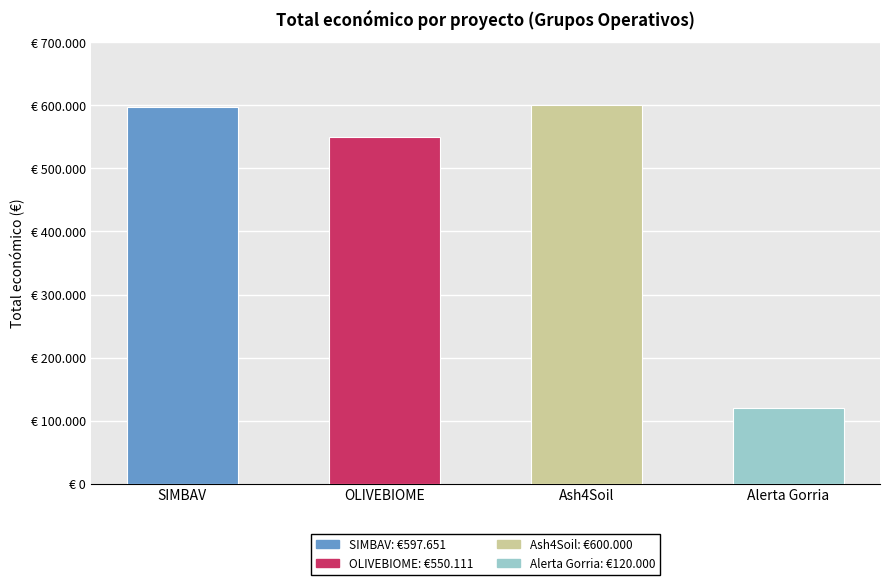

Does the chart contain any negative values?

No